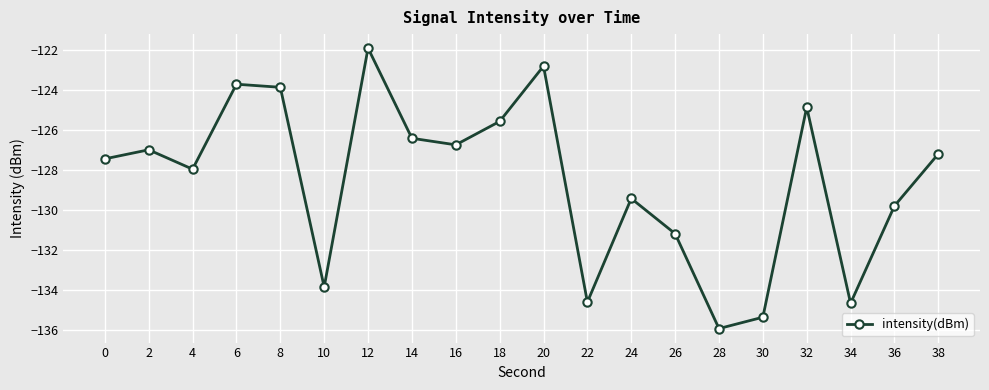

Which label corresponds to the smallest value in the chart?

28